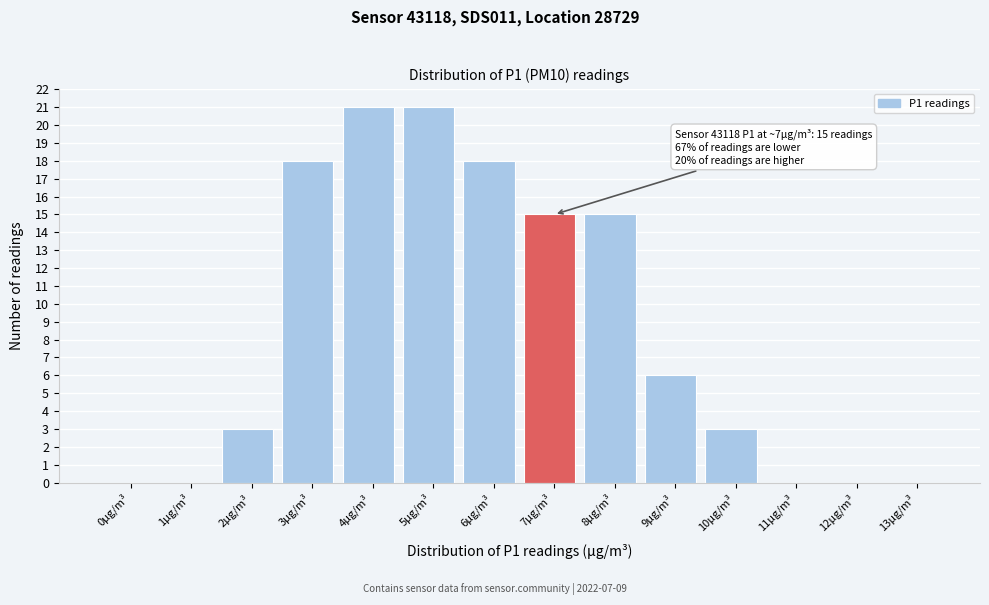

Reading left to right, transcribe all the data shown in this chart.

0µg/m³=0	1µg/m³=0	2µg/m³=3	3µg/m³=18	4µg/m³=21	5µg/m³=21	6µg/m³=18	7µg/m³=15	8µg/m³=15	9µg/m³=6	10µg/m³=3	11µg/m³=0	12µg/m³=0	13µg/m³=0